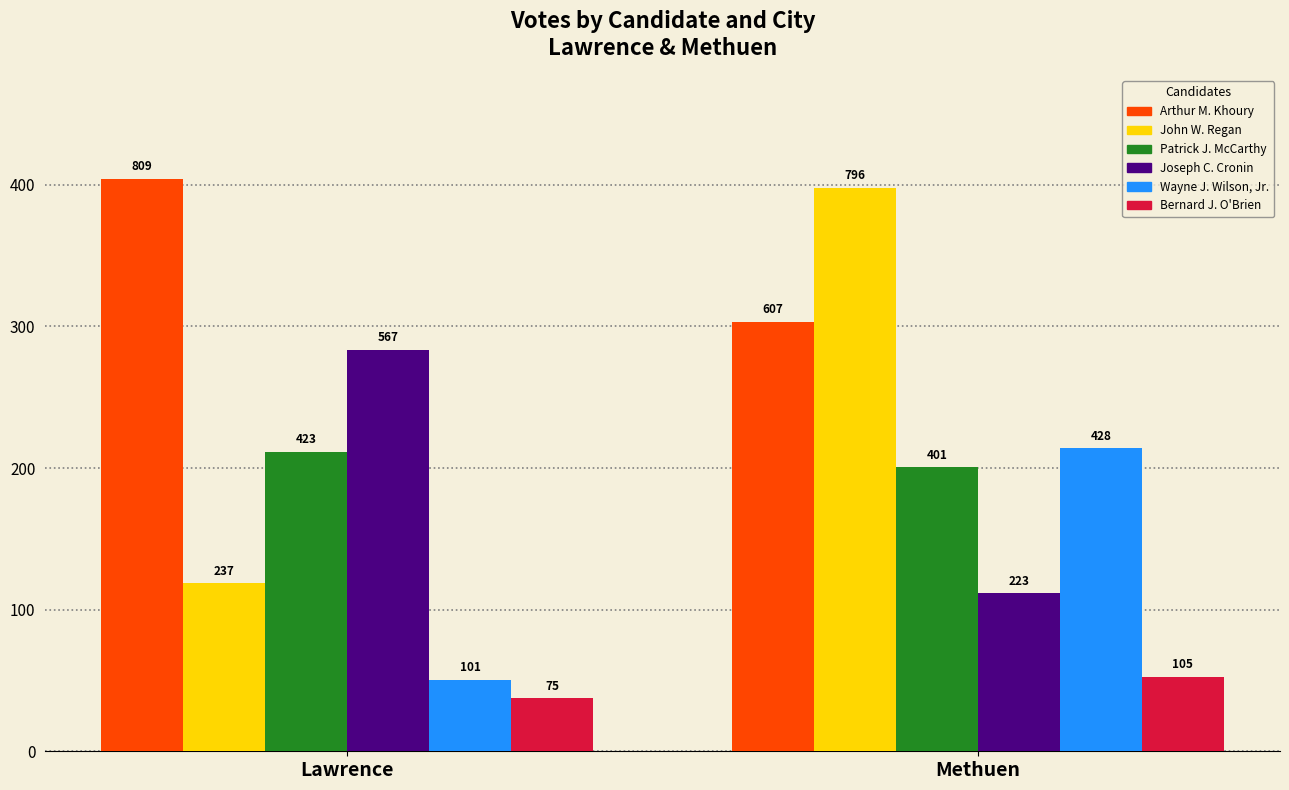

Reading left to right, what are all the values shown in this chart?

Arthur M. Khoury: 809	607
John W. Regan: 237	796
Patrick J. McCarthy: 423	401
Joseph C. Cronin: 567	223
Wayne J. Wilson, Jr.: 101	428
Bernard J. O'Brien: 75	105